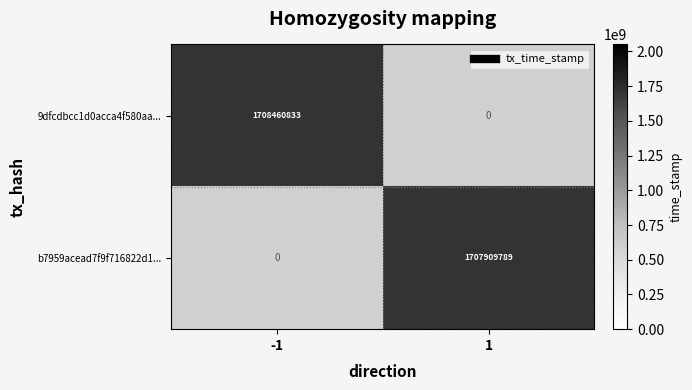

What is the highest value of the 9dfcdbcc1d0acca4f580aa... series?

1708460833.0